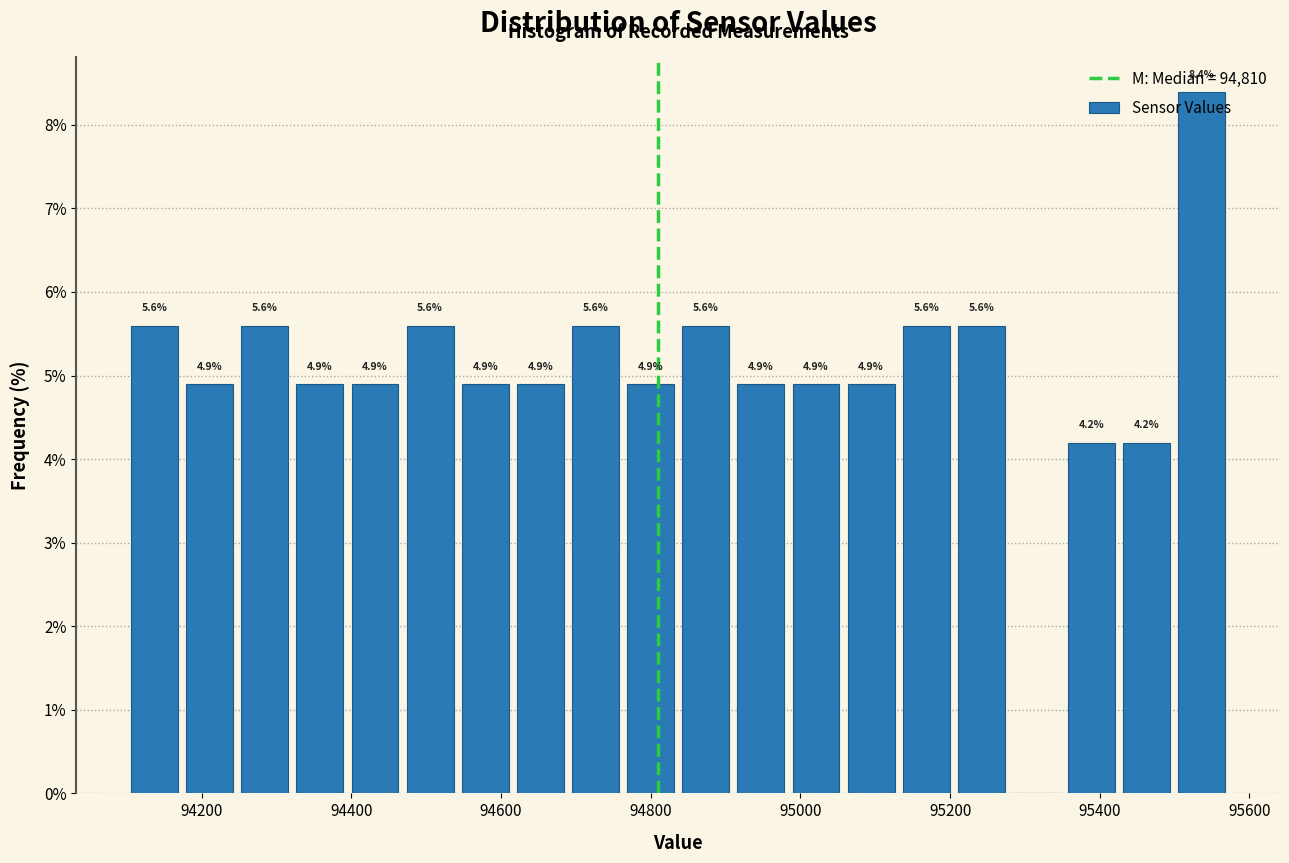

Around what value on the x-axis is the tallest bar? Give the approximate position of its centre, as read against the axis.

95540